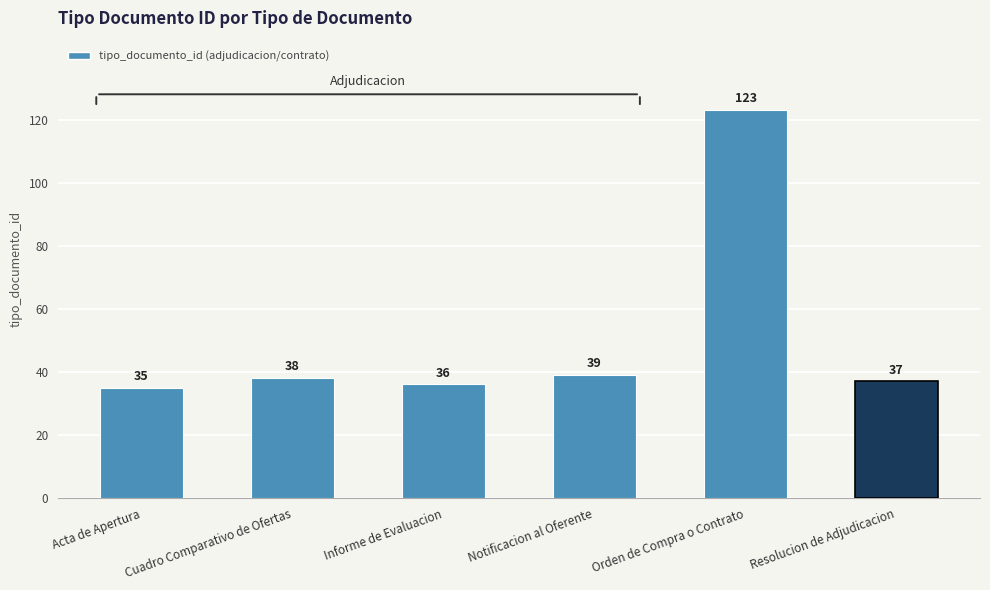

Reading left to right, what are all the values shown in this chart?

Acta de Apertura=35	Cuadro Comparativo de Ofertas=38	Informe de Evaluacion=36	Notificacion al Oferente=39	Orden de Compra o Contrato=123	Resolucion de Adjudicacion=37